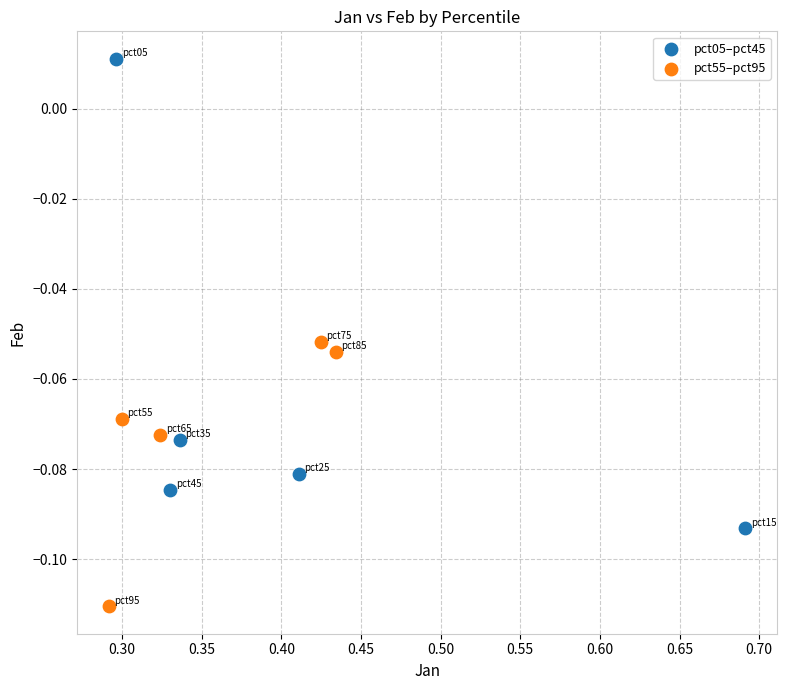

What are all the series names shown in the legend?

pct05–pct45, pct55–pct95